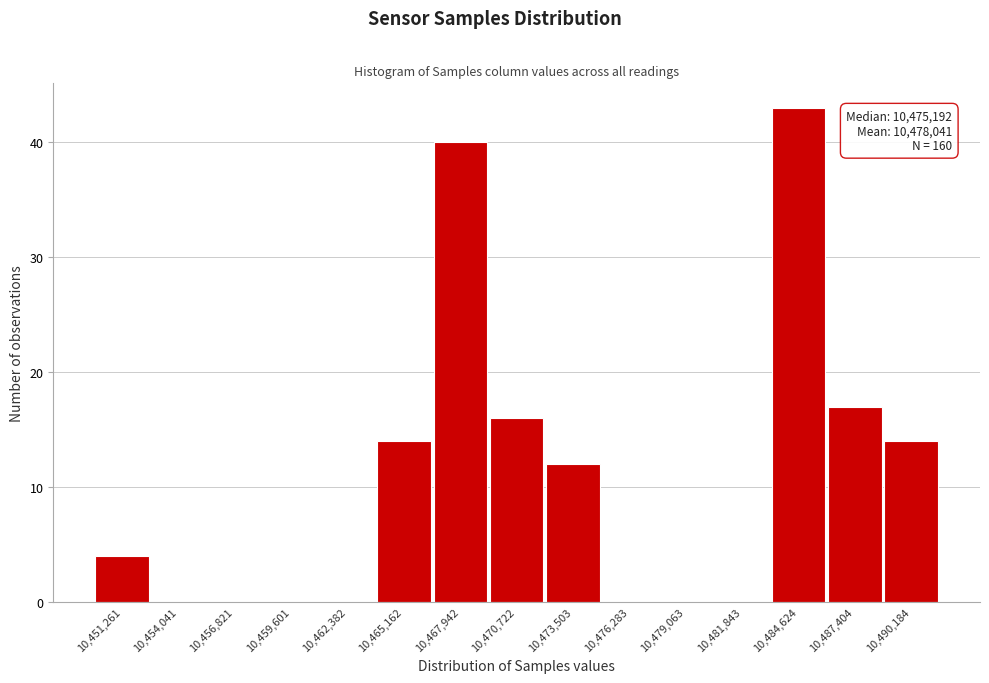

Reading left to right, transcribe all the data shown in this chart.

10,451,261=4	10,454,041=0	10,456,821=0	10,459,601=0	10,462,382=0	10,465,162=14	10,467,942=40	10,470,722=16	10,473,503=12	10,476,283=0	10,479,063=0	10,481,843=0	10,484,624=43	10,487,404=17	10,490,184=14